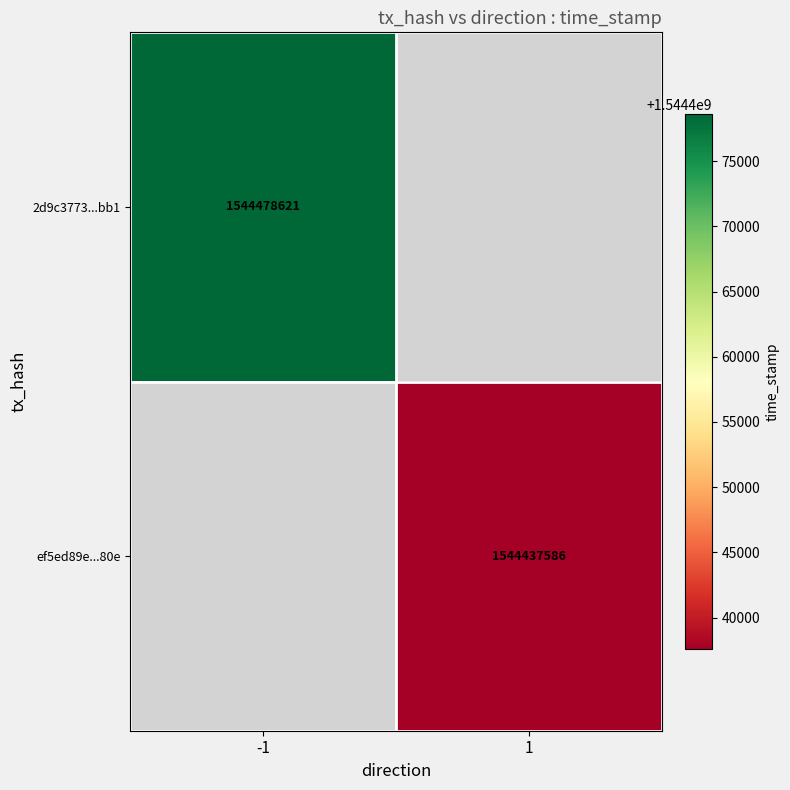

What is the greatest value displayed?

1544478621.0